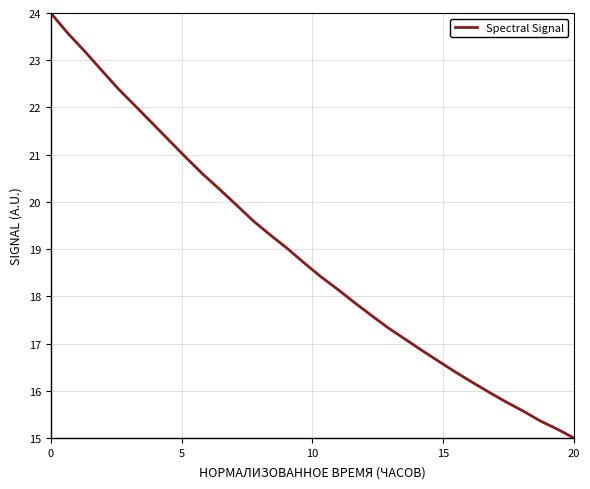

What is the greatest value displayed?

24.0